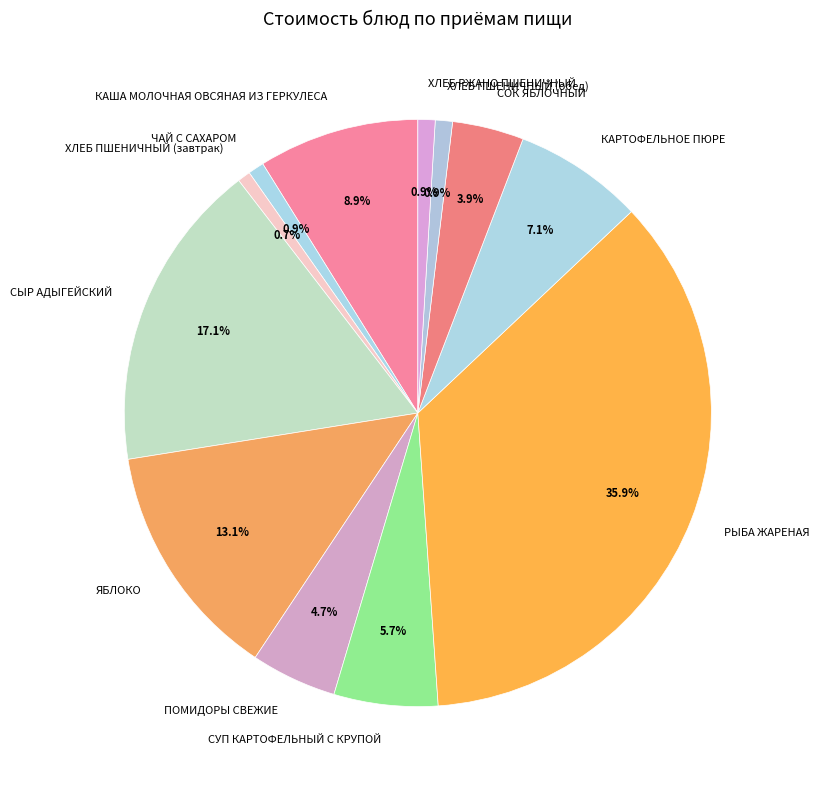

How many slices are in this pie chart?

12